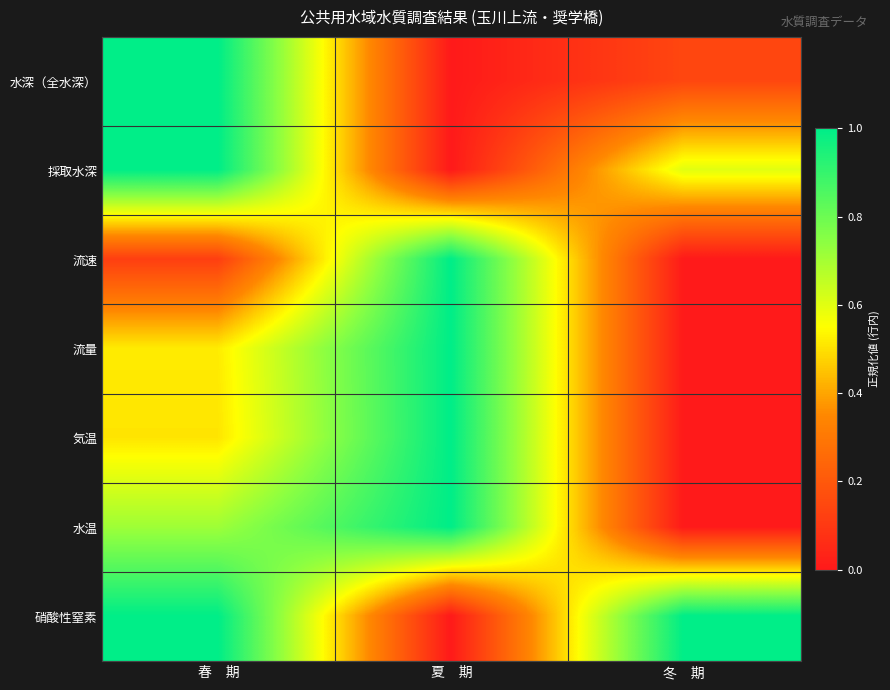

Which series has the largest range (max minus min)?

水深（全水深）